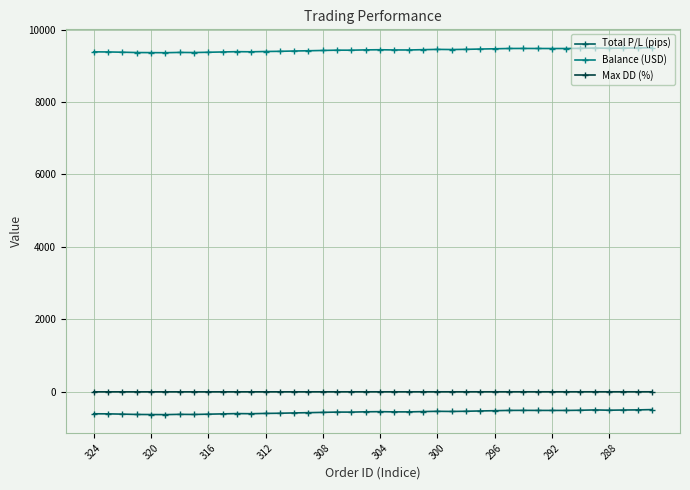

What is the greatest value displayed?

9503.2